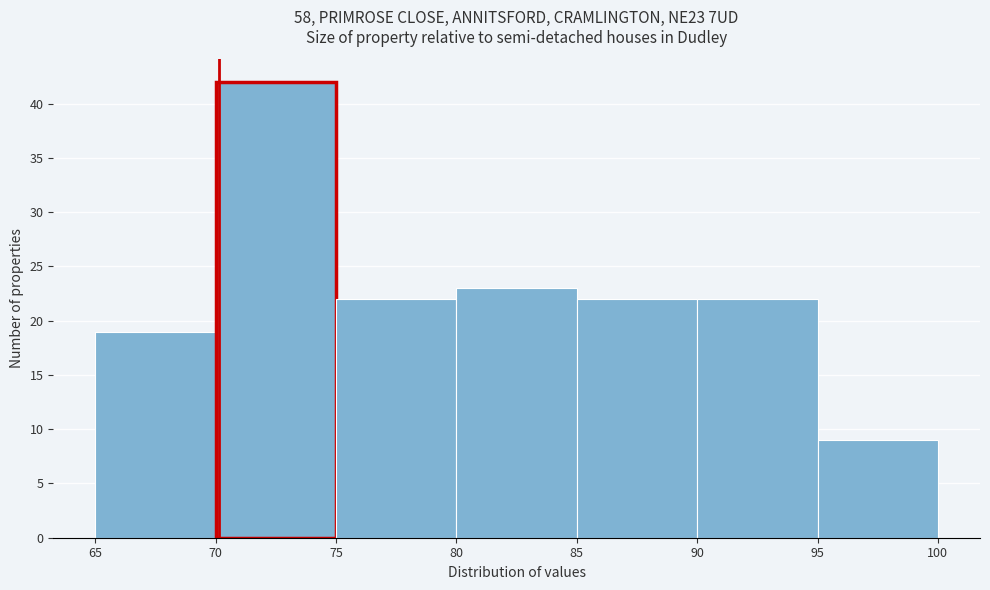

Reading left to right, transcribe this chart: for each bar, give the range it covers on the x-axis and its height. The values are not printed on the chart, so give them approximately, as read against the axis.

65 to 70: 19
70 to 75: 42
75 to 80: 22
80 to 85: 23
85 to 90: 22
90 to 95: 22
95 to 100: 9